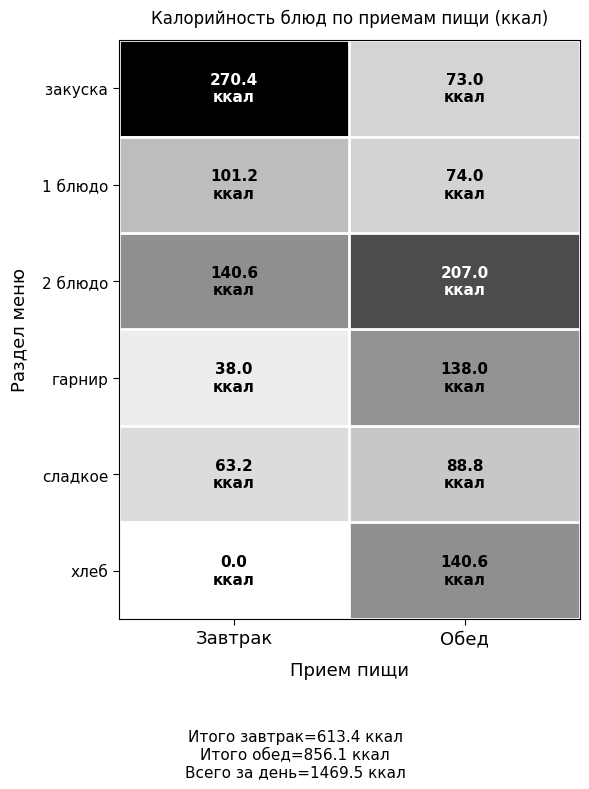

Reading right to left, extract all data points from this chart.

закуска: Обед=73.0	Завтрак=270.4
1 блюдо: Обед=74.0	Завтрак=101.2
2 блюдо: Обед=207.0	Завтрак=140.6
гарнир: Обед=138.0	Завтрак=38.0
сладкое: Обед=88.8	Завтрак=63.2
хлеб: Обед=140.6	Завтрак=0.0